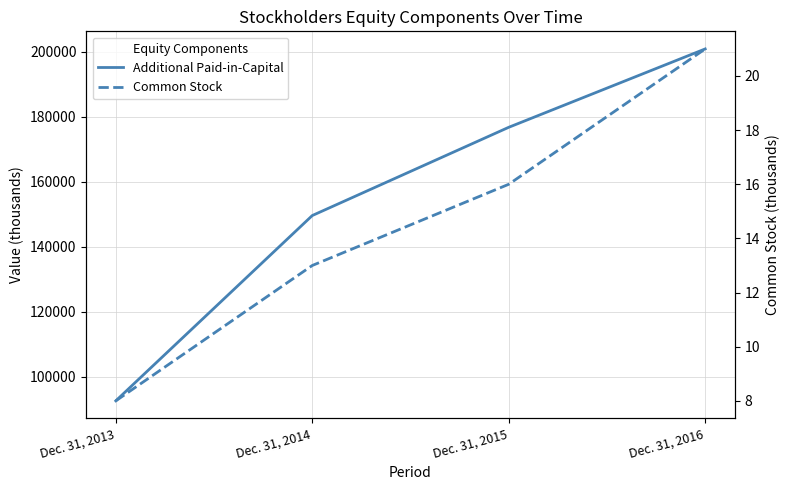

What is the average value of the Additional Paid-in-Capital series?

154948